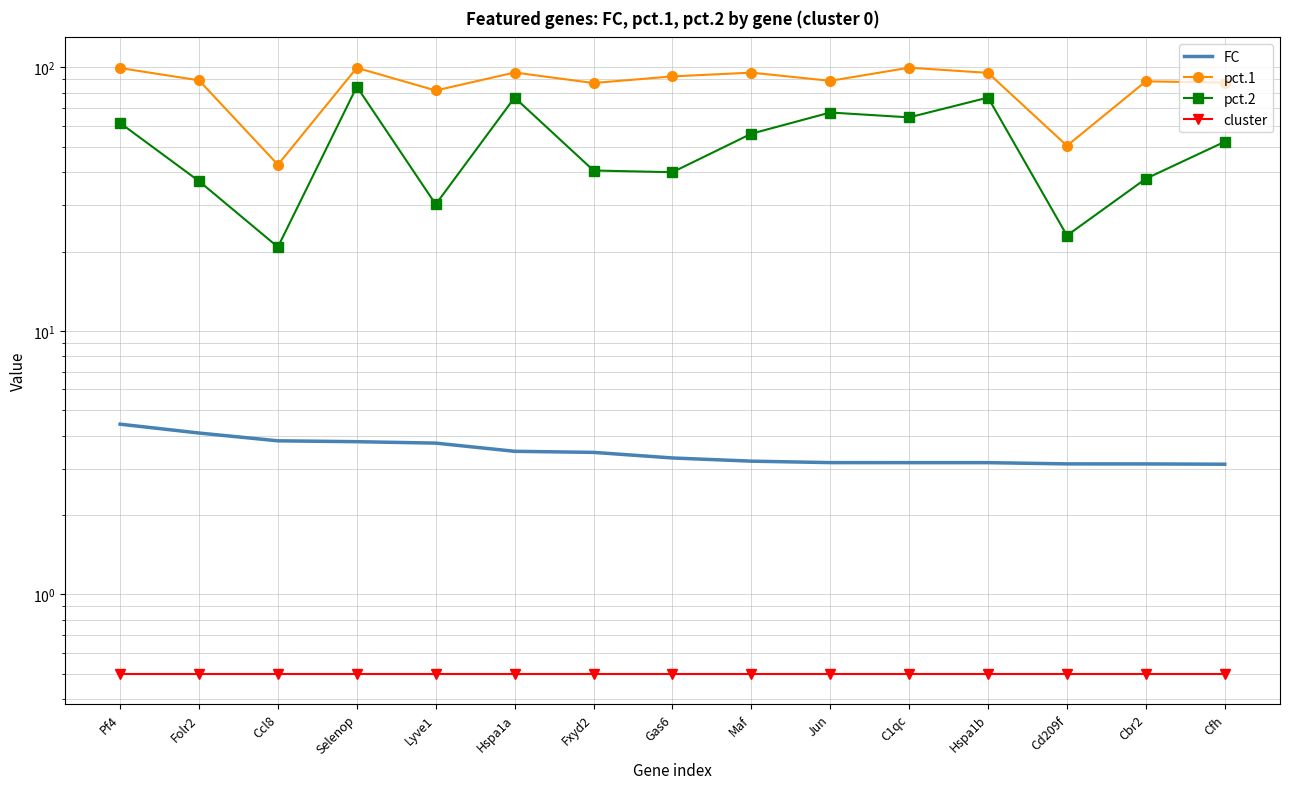

True or false: pct.1 and FC cross at least once.

False